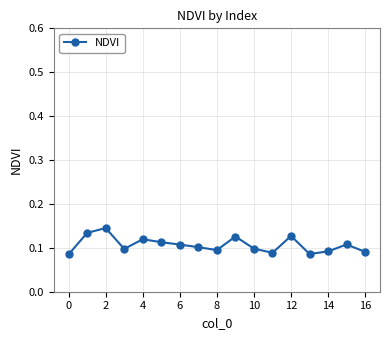

True or false: the data has more than 2 interior local peaks.

True